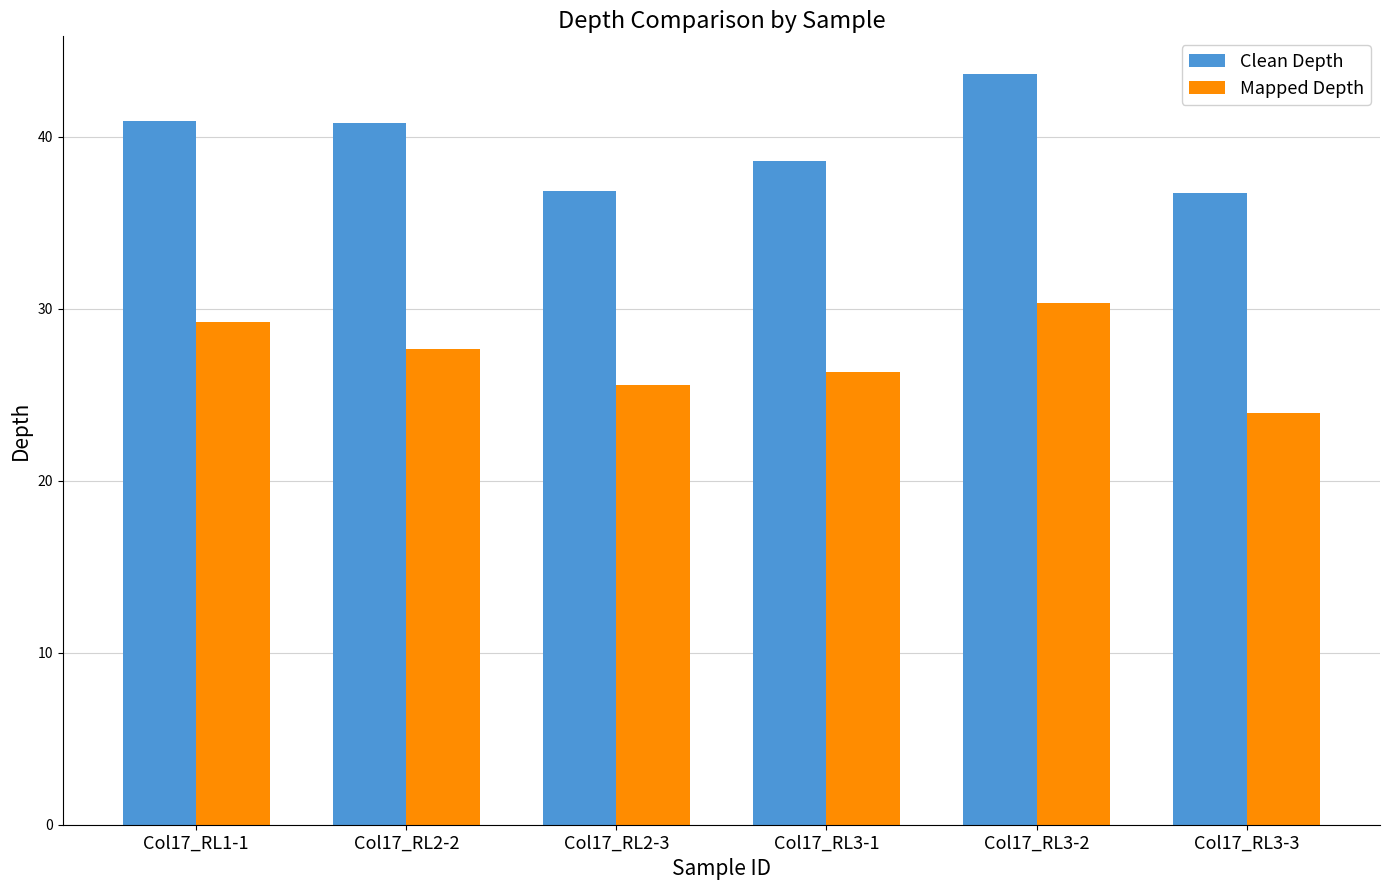

Is it true that Mapped Depth equals 38.5 at Col17_RL3-1?

False